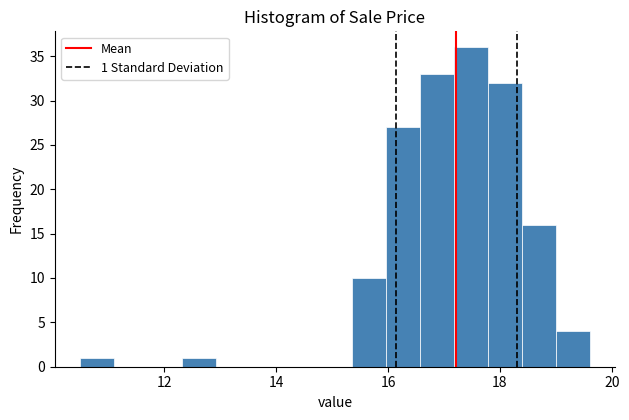

Around what value on the x-axis is the tallest bar? Give the approximate position of its centre, as read against the axis.

17.4